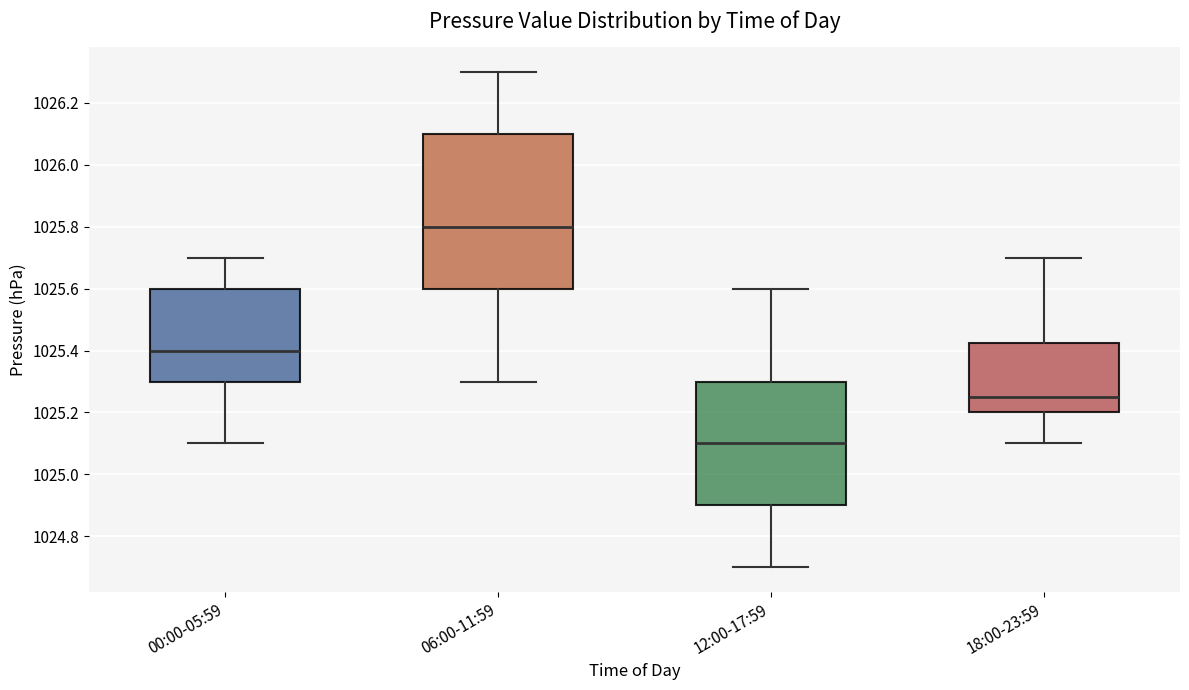

Reading left to right, transcribe this box plot: for each box, give where its median line is, the range the box spans, and where its two whiskers end, as read against the y-axis. The values are not printed on the chart, so give them approximately, as read against the axis.

00:00-05:59: median 1025.40, box 1025.30 to 1025.60, whiskers 1025.10 to 1025.70
06:00-11:59: median 1025.80, box 1025.60 to 1026.10, whiskers 1025.30 to 1026.30
12:00-17:59: median 1025.10, box 1024.90 to 1025.30, whiskers 1024.70 to 1025.60
18:00-23:59: median 1025.26, box 1025.20 to 1025.42, whiskers 1025.10 to 1025.70